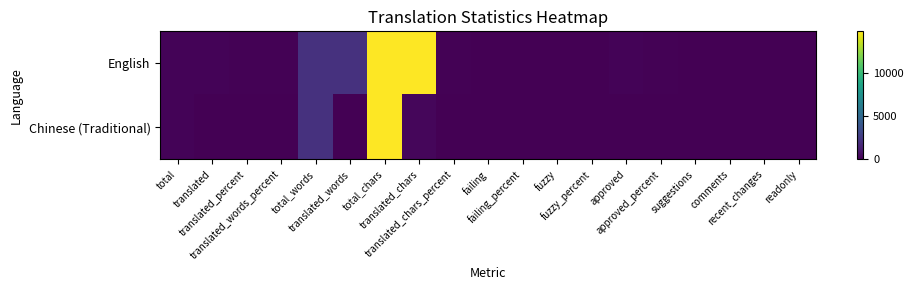

List the series in order of their overall mean, highest first.

English, Chinese (Traditional)